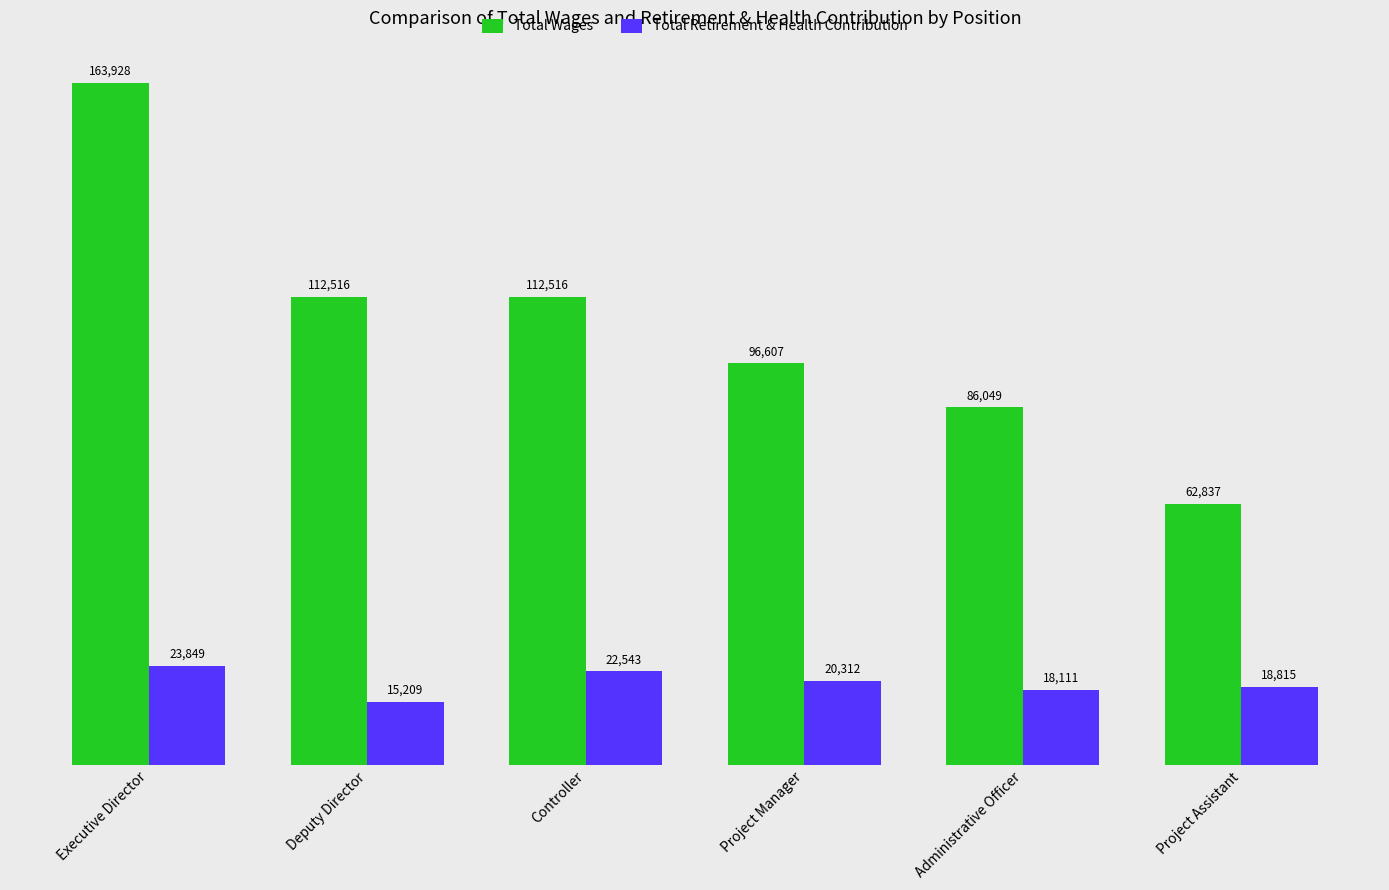

Reading left to right, transcribe all the data shown in this chart.

Total Wages: Executive Director=163928	Deputy Director=112516	Controller=112516	Project Manager=96607	Administrative Officer=86049	Project Assistant=62837
Total Retirement & Health Contribution: Executive Director=23849	Deputy Director=15209	Controller=22543	Project Manager=20312	Administrative Officer=18111	Project Assistant=18815